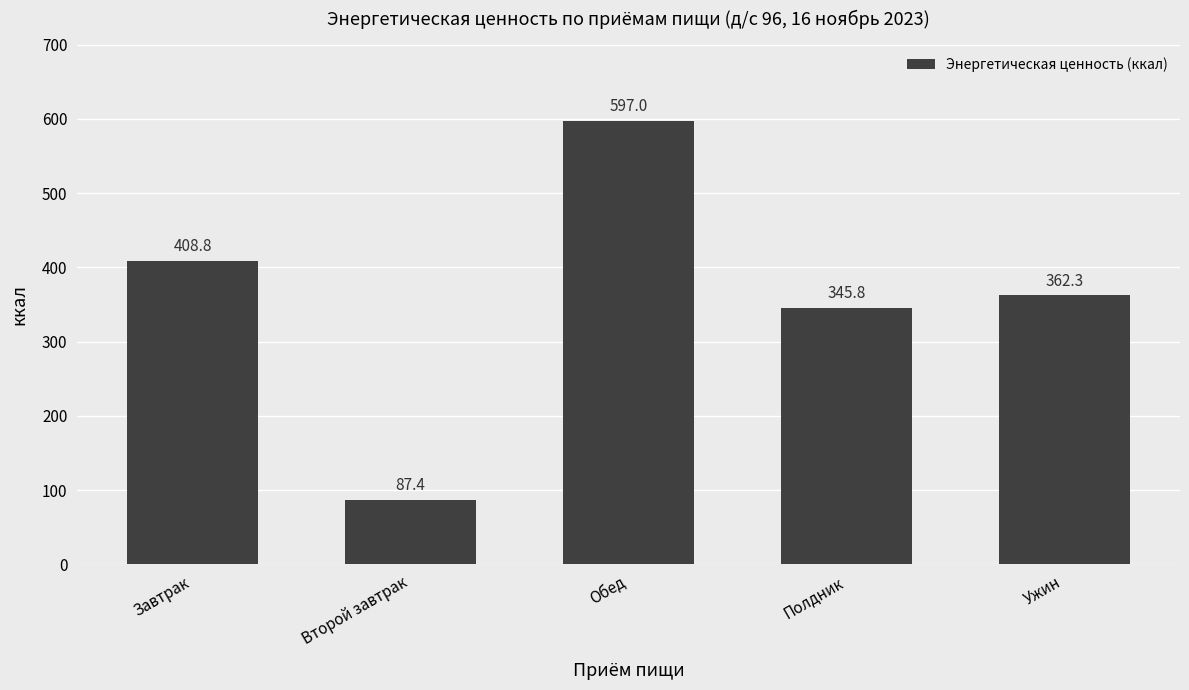

What is the difference between the values at Ужин and Завтрак?

46.5